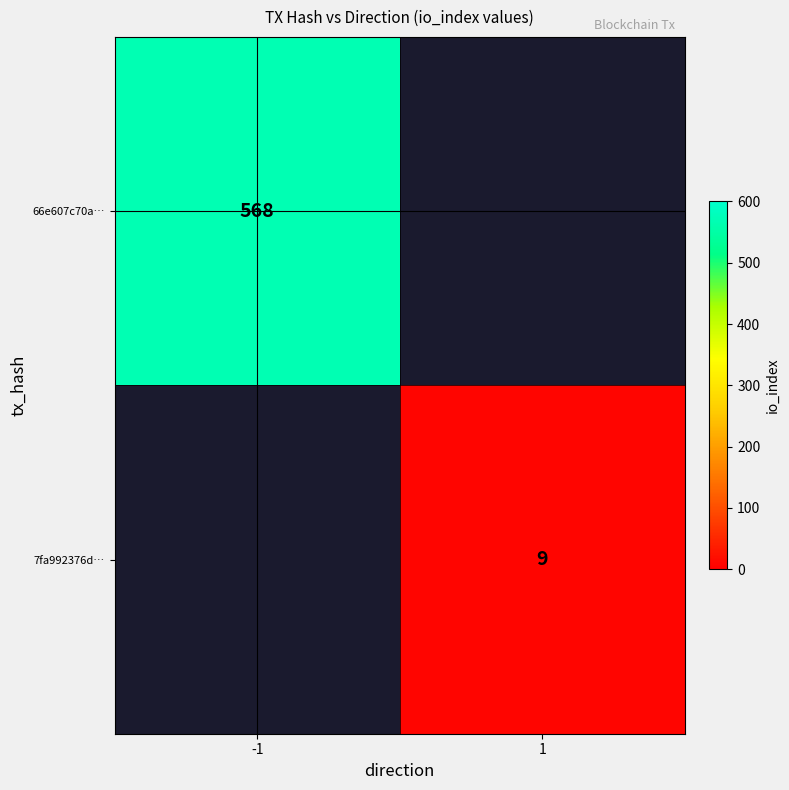

At how many categories does at least one series exceed 387?

1